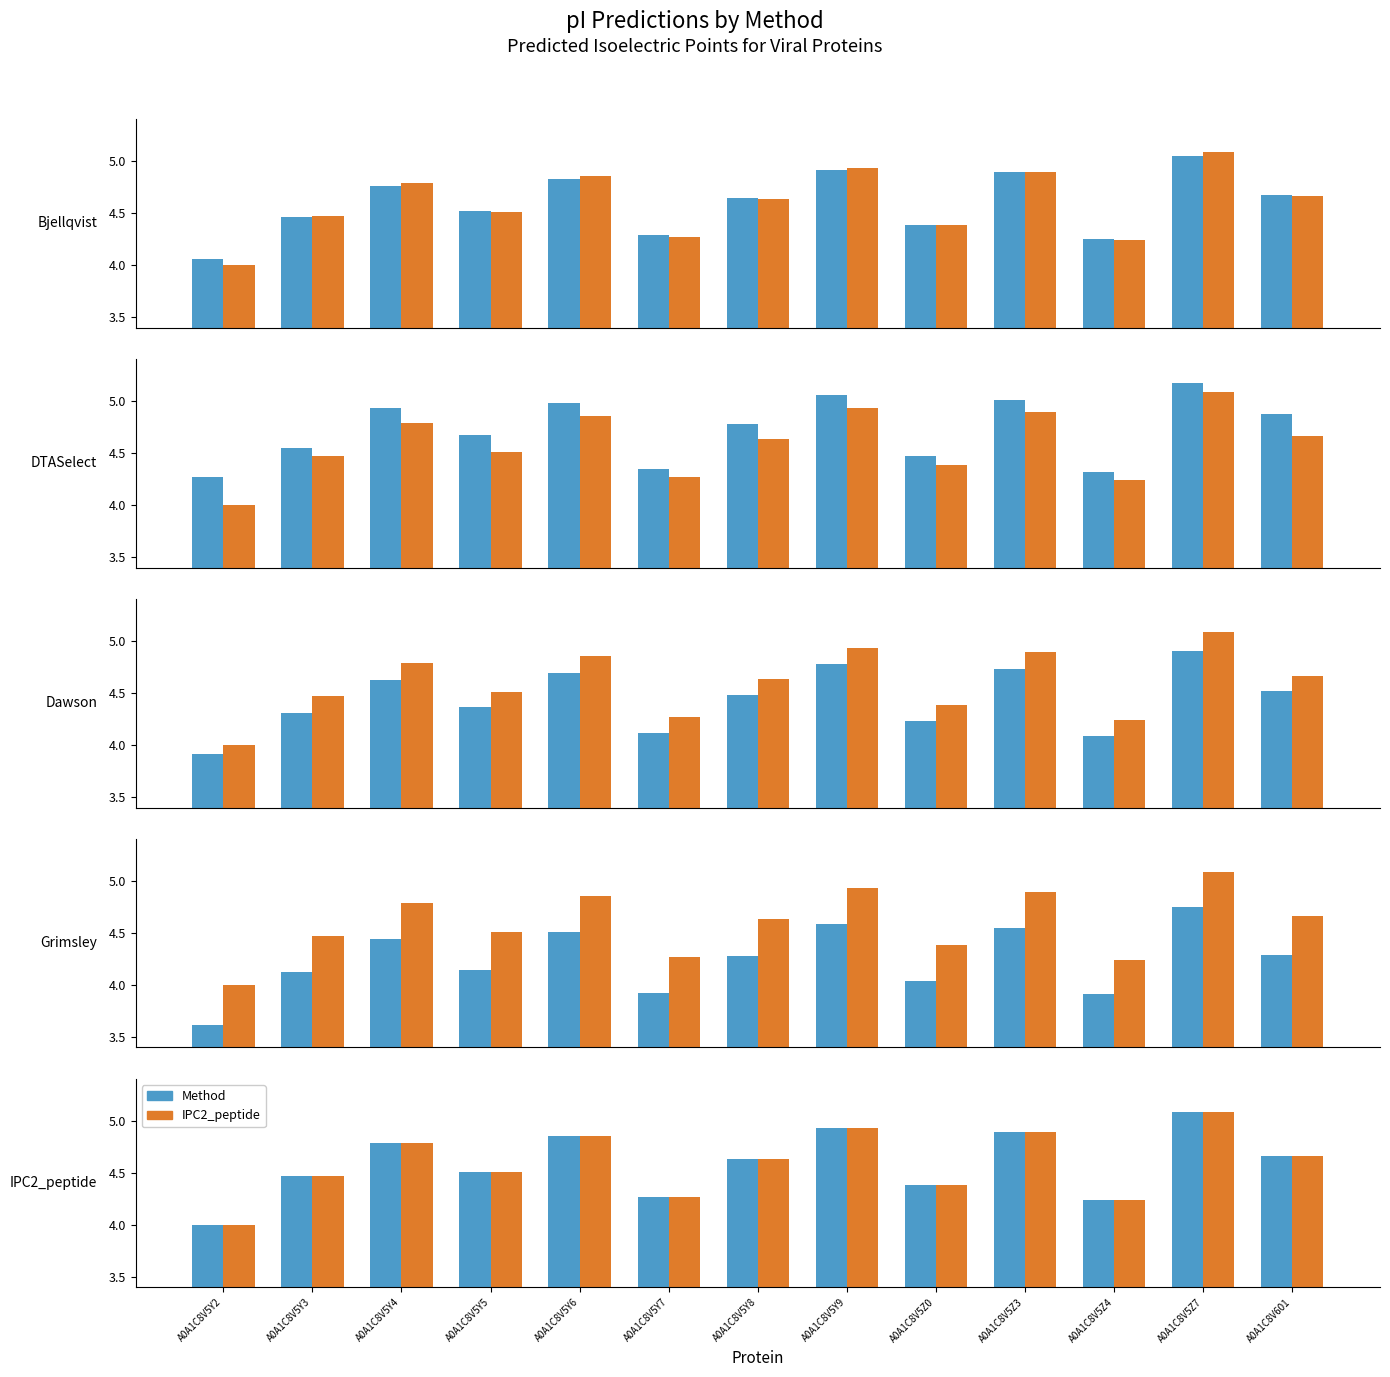

Which label corresponds to the smallest value in the chart?

A0A1C8V5Y2